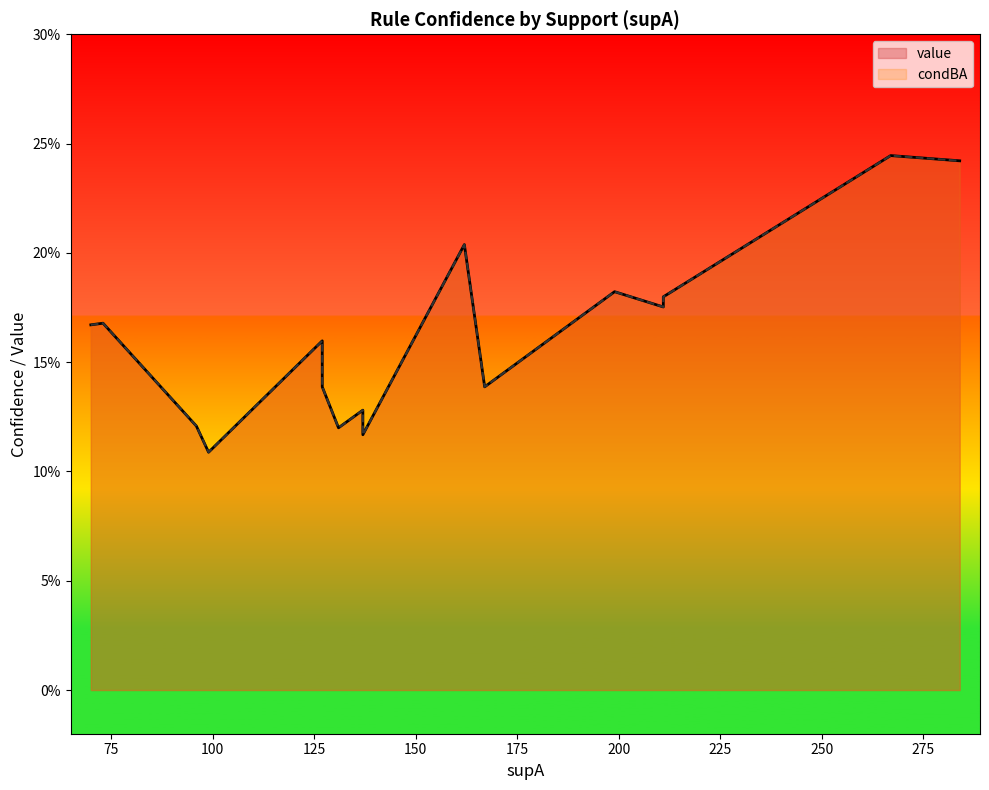

How many series are shown in this chart?

2